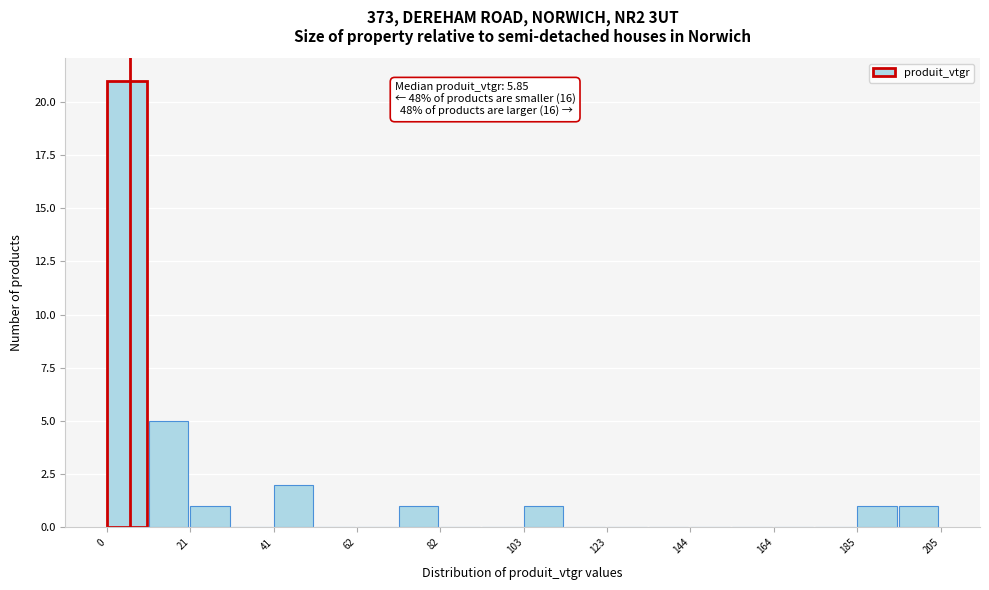

Around what value on the x-axis is the tallest bar? Give the approximate position of its centre, as read against the axis.

5